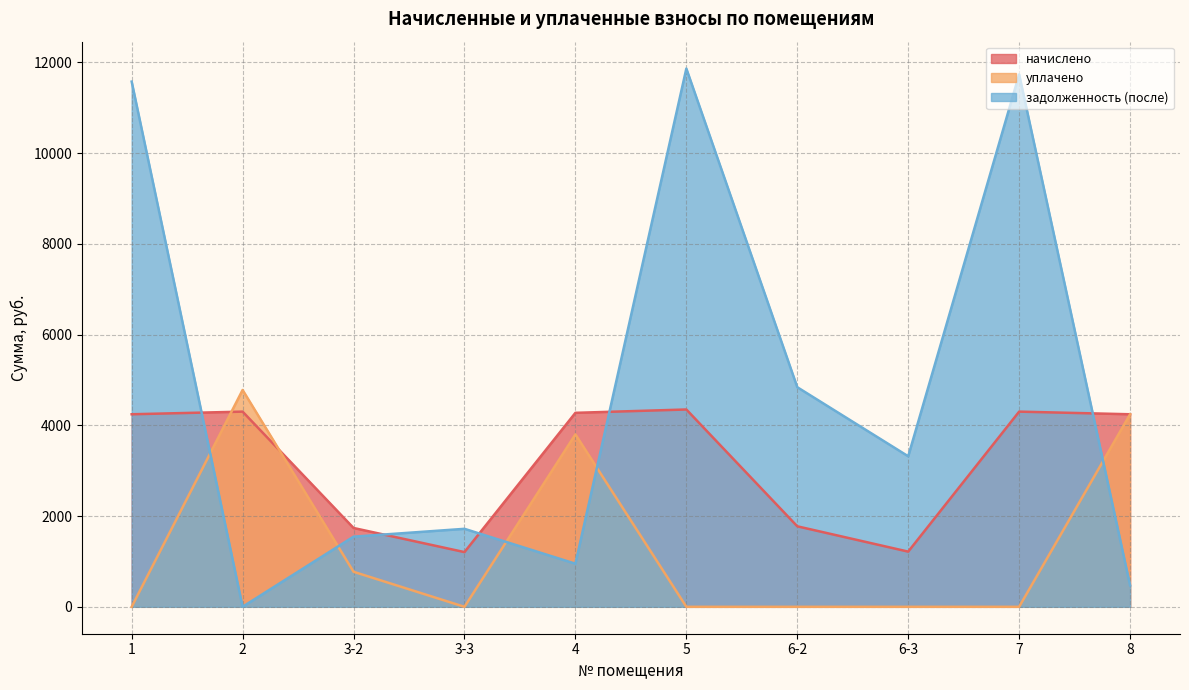

Is the value of уплачено at 6-3 greater than the value of начислено at 5?

No